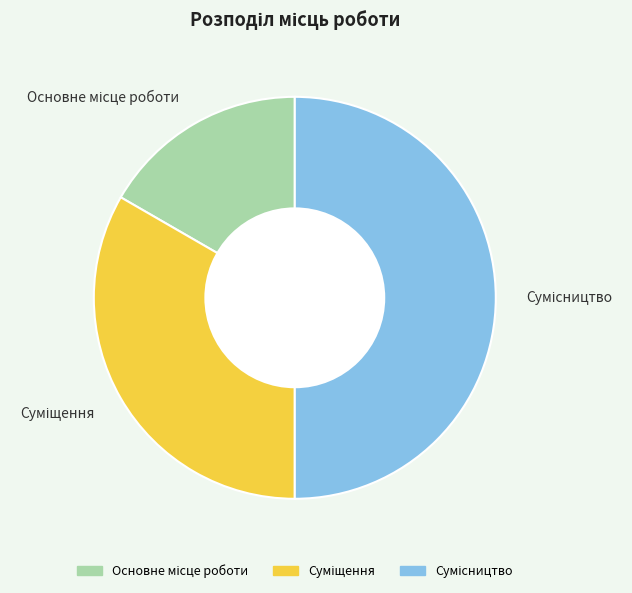

Does any single category account for the majority?

No